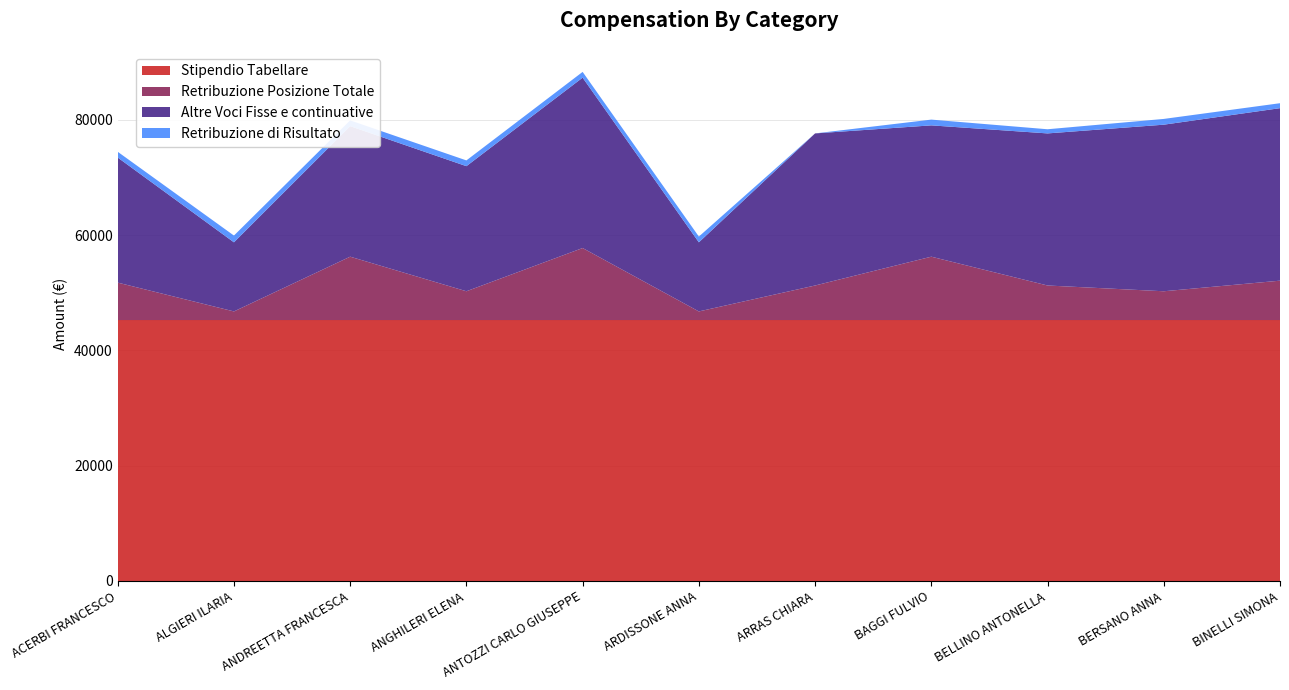

Reading left to right, extract all data points from this chart.

Stipendio Tabellare: 45260.8	45260.8	45260.8	45260.8	45260.8	45260.8	45260.8	45260.8	45260.8	45260.8	45260.8
Retribuzione Posizione Totale: 6500.0	1500.0	11000.0	5000.0	12500.0	1500.0	6000.0	11000.0	6000.0	5000.0	6838.6
Altre Voci Fisse e continuative: 21706.5	11992.6	22649.6	21706.5	29566.9	11992.5	26392.3	22787.6	26392.3	28906.5	29935.0
Retribuzione di Risultato: 1000.0	1173.0	1000.0	1000.0	1000.0	1000.0	0.0	1000.0	721.6	1000.0	858.8